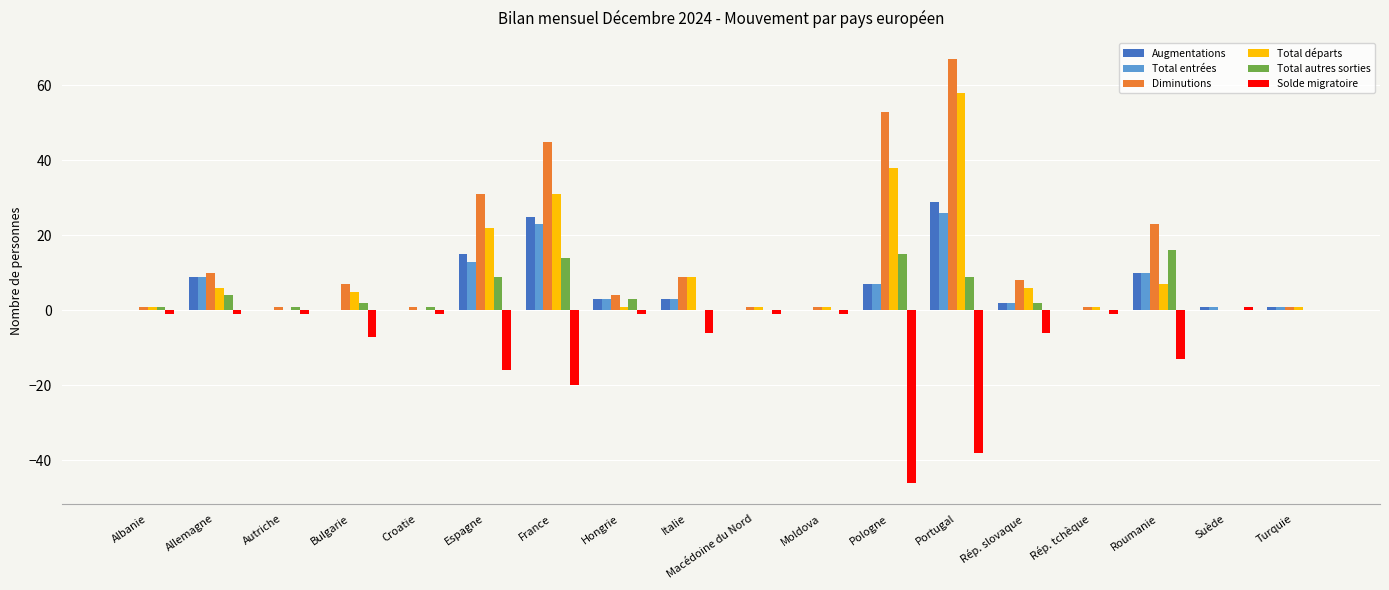

True or false: Total entrées has a value of 0 at Macédoine du Nord.

True